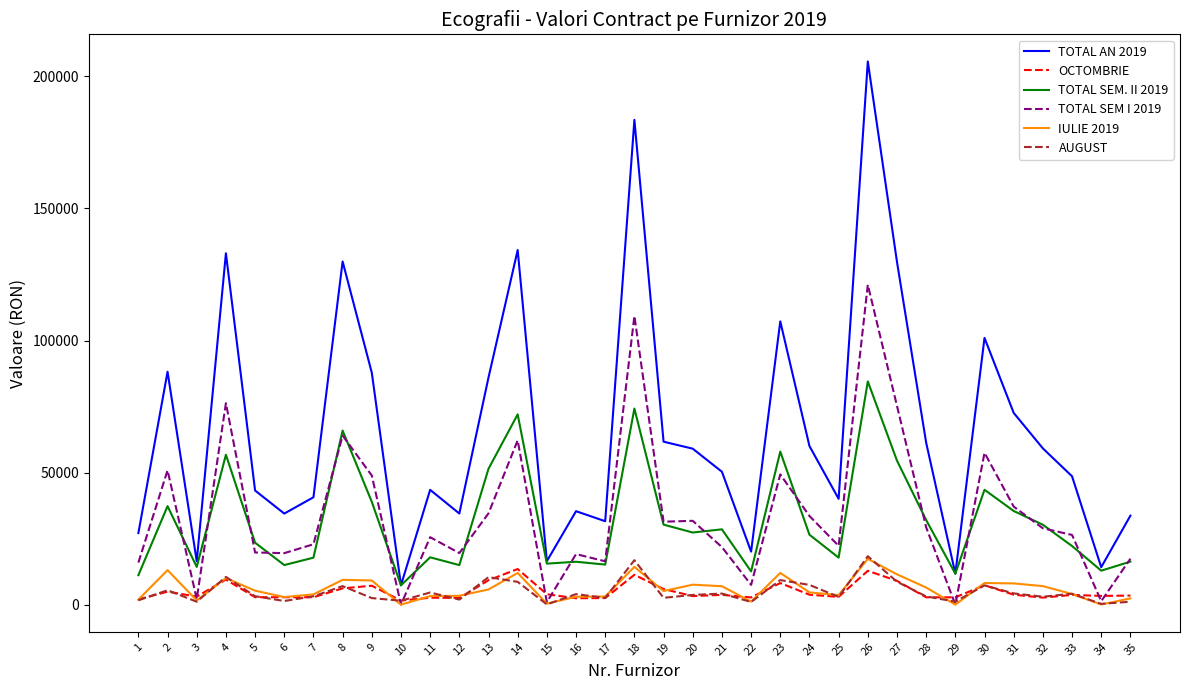

What is the highest value of the OCTOMBRIE series?

13487.9